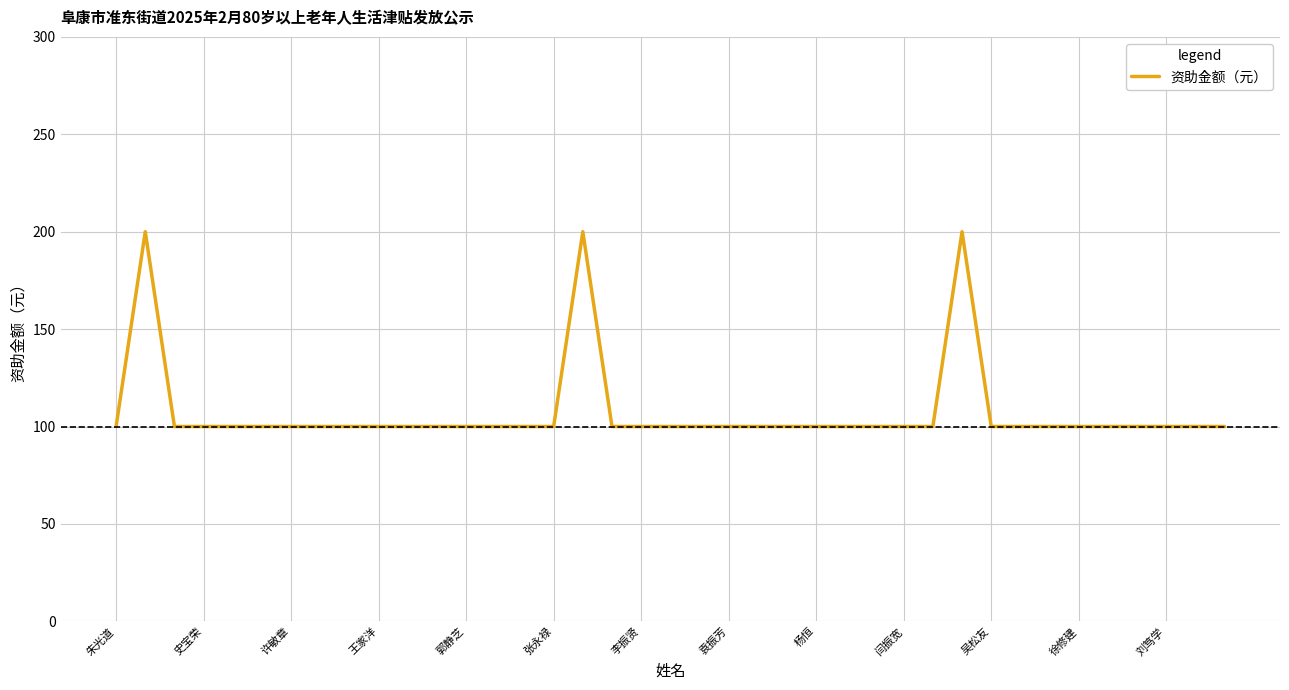

What is the smallest value displayed?

100